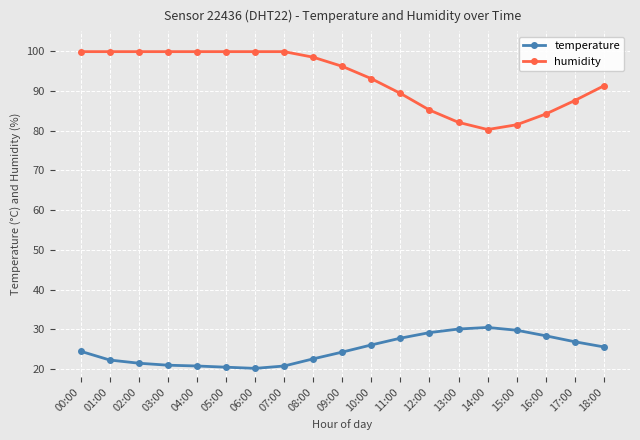

What is the greatest value displayed?

99.9